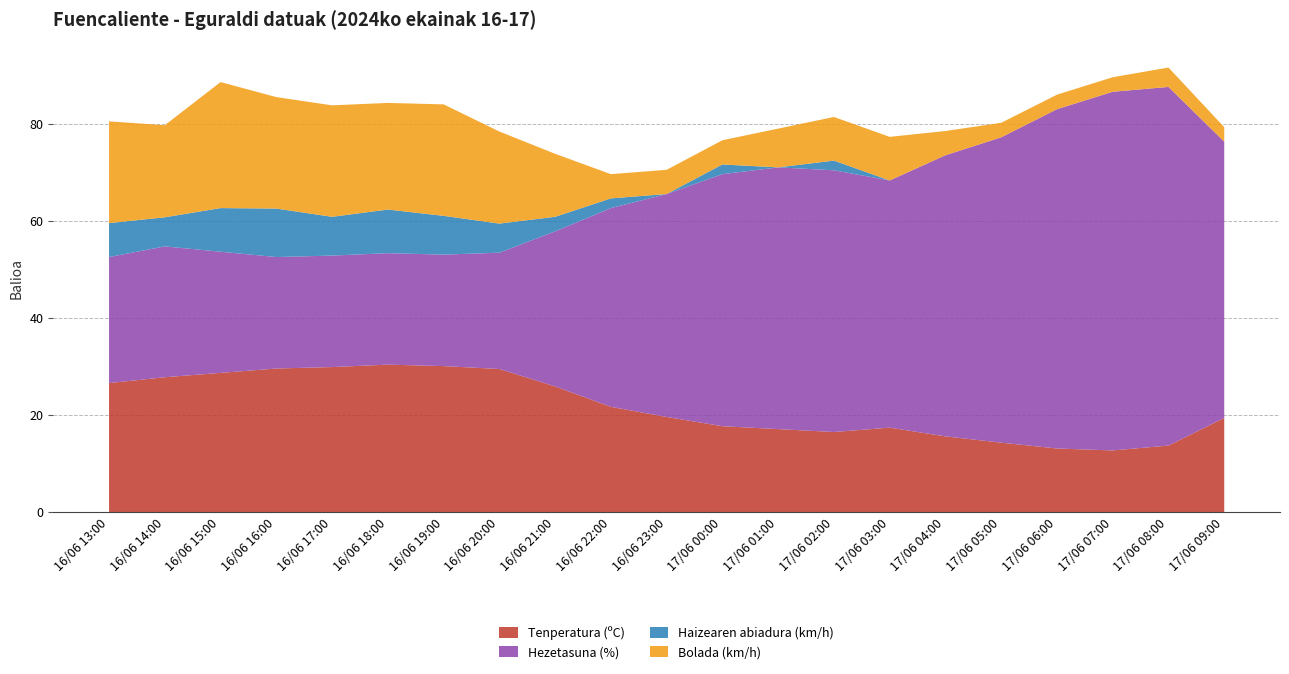

Reading left to right, transcribe all the data shown in this chart.

Tenperatura (ºC): 26.6	27.8	28.7	29.6	29.9	30.4	30.1	29.5	25.9	21.7	19.6	17.7	17.1	16.5	17.4	15.6	14.3	13.1	12.7	13.7	19.4
Hezetasuna (%): 26.0	27.0	25.0	23.0	23.0	23.0	23.0	24.0	32.0	41.0	46.0	52.0	54.0	54.0	51.0	58.0	63.0	70.0	74.0	74.0	57.0
Haizearen abiadura (km/h): 7.0	6.0	9.0	10.0	8.0	9.0	8.0	6.0	3.0	2.0	0.0	2.0	0.0	2.0	0.0	0.0	0.0	0.0	0.0	0.0	0.0
Bolada (km/h): 21.0	19.0	26.0	23.0	23.0	22.0	23.0	19.0	13.0	5.0	5.0	5.0	8.0	9.0	9.0	5.0	3.0	3.0	3.0	4.0	3.0